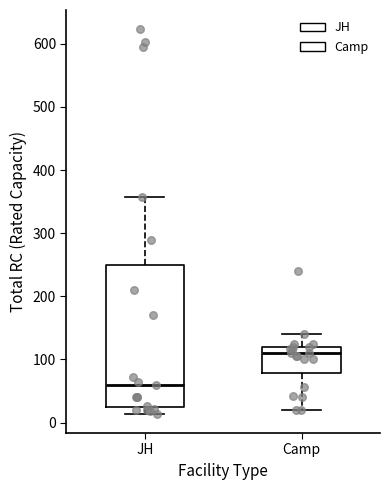

Which box has the lowest median line?

JH